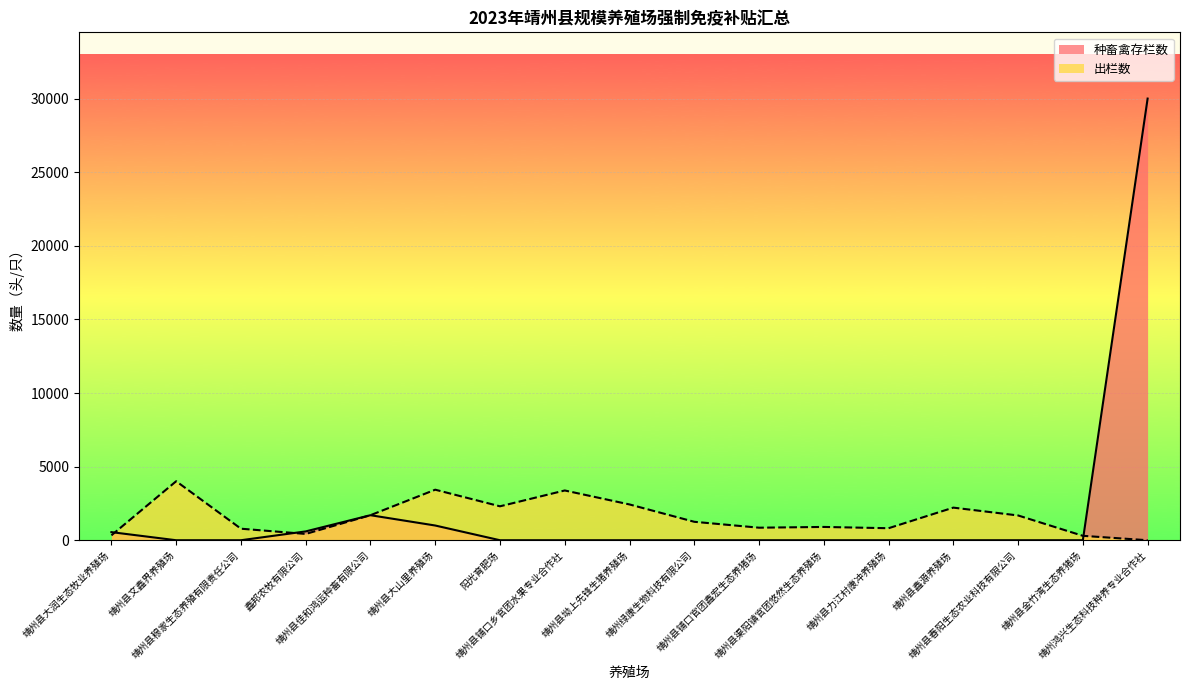

Between which two adjacent categories do 出栏数 and 种畜禽存栏数 first intersect?

靖州县大润生态牧业养殖场 and 靖州县文鑫界养殖场